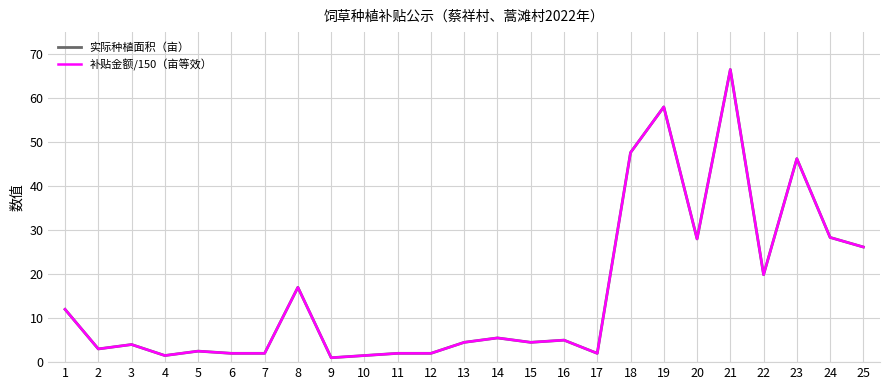

At which label does 补贴金额/150（亩等效） first exceed 4?

1